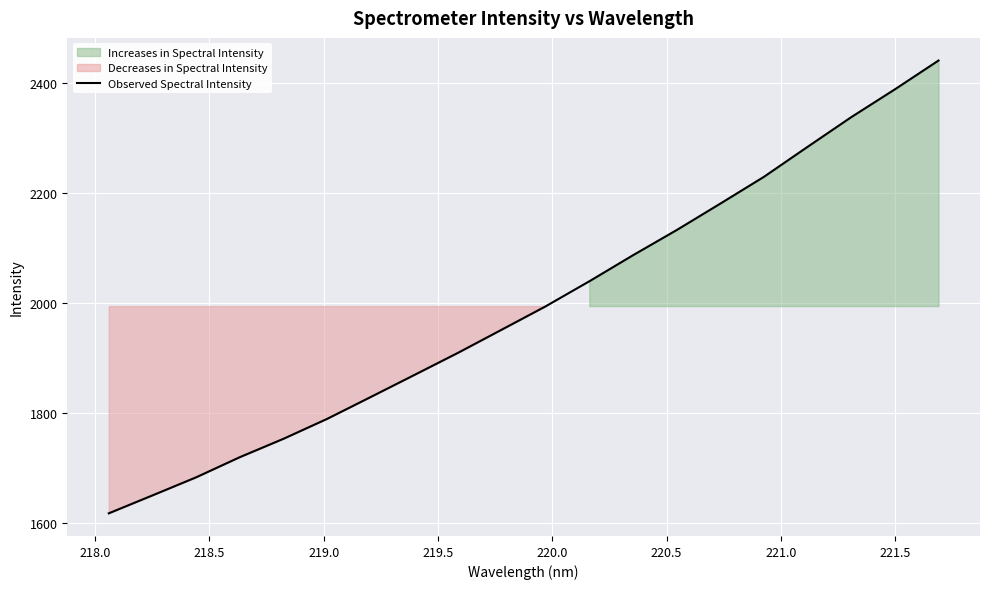

True or false: the data has more than 0 interior local peaks.

False